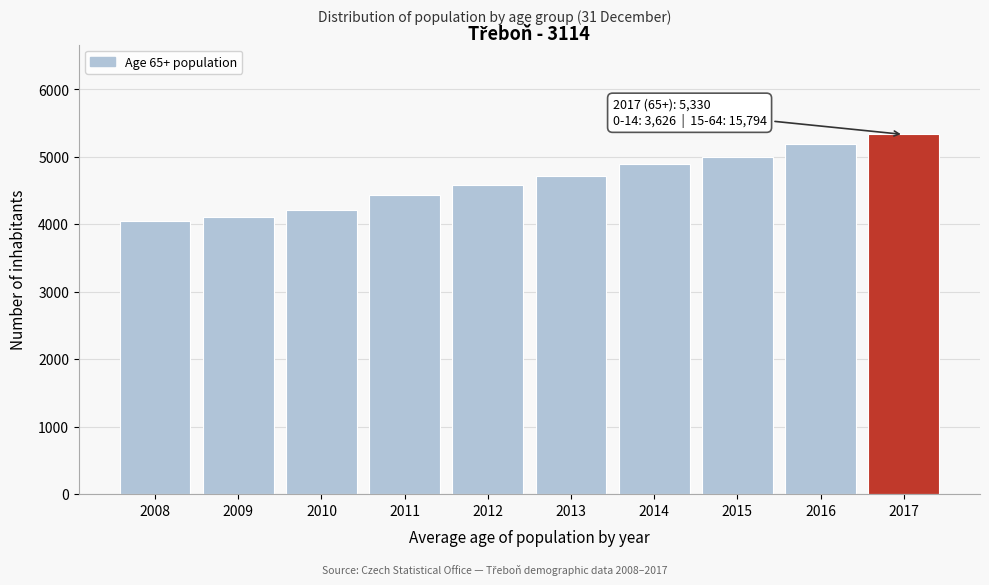

Reading left to right, what are all the values shown in this chart?

4042	4114	4206	4426	4585	4717	4887	5001	5187	5330